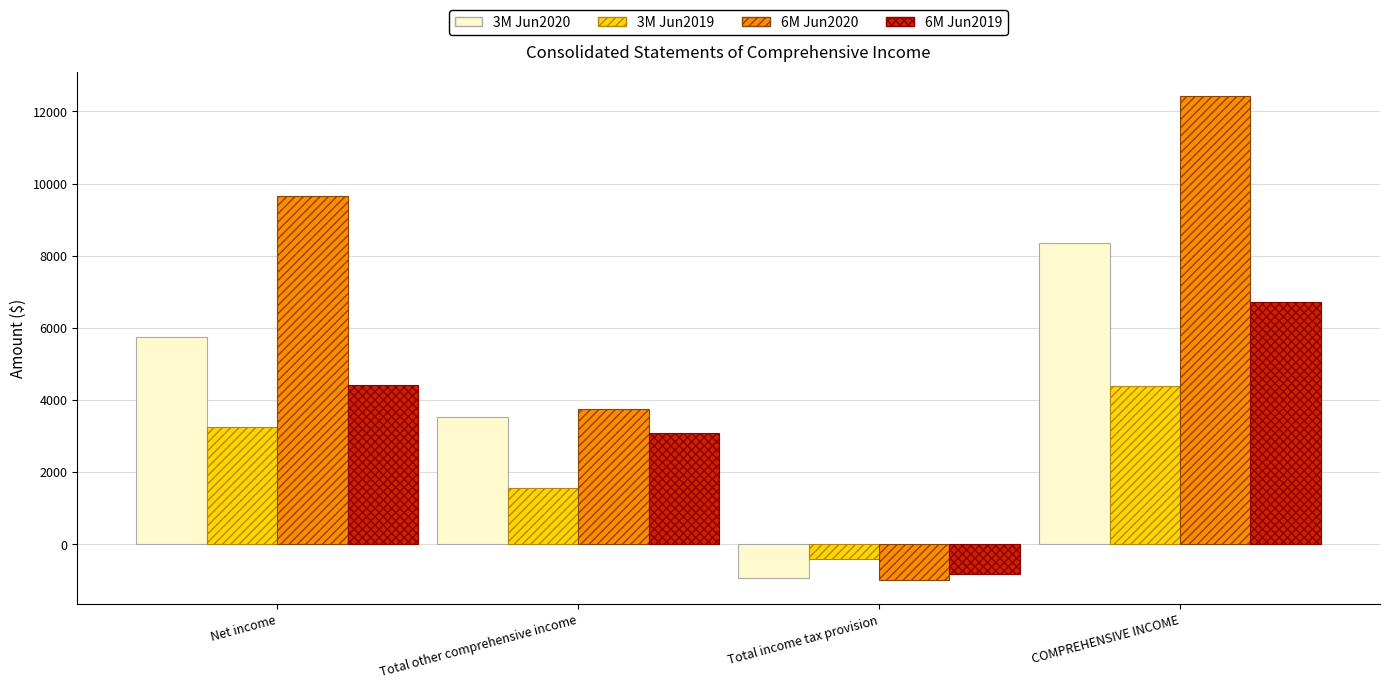

At which category is the sum across all series the highest?

COMPREHENSIVE INCOME